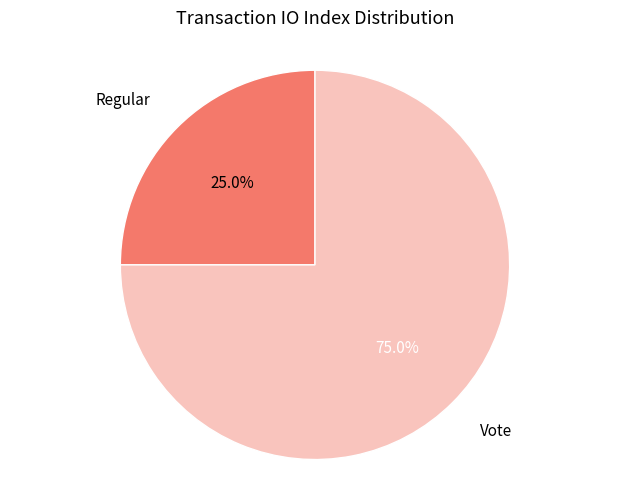

What percentage is the Regular slice, to the nearest percent?

25%